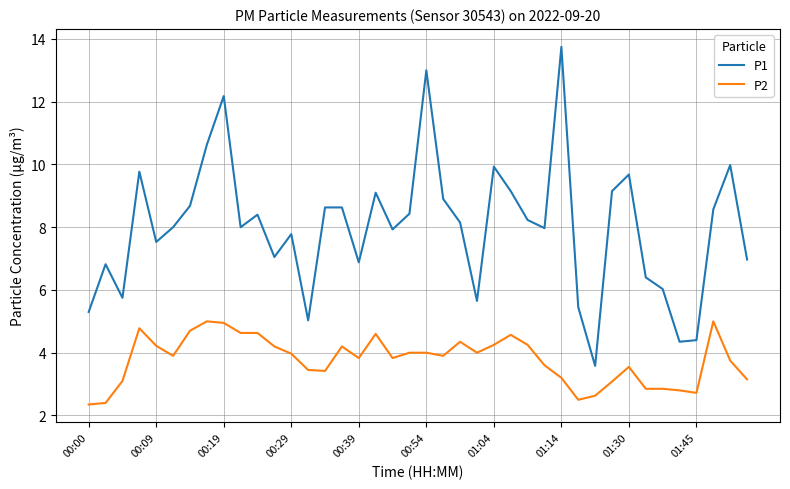

True or false: P1 and P2 intersect in this chart.

False